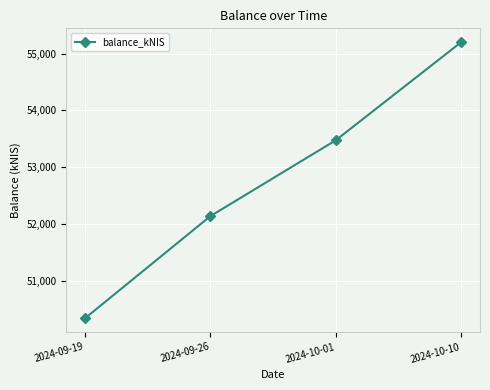

The value at 2024-10-01 is 72300.2. True or false?

False